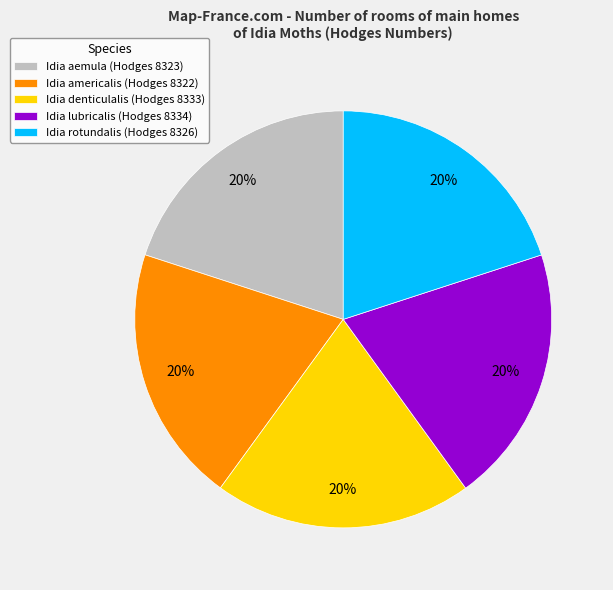

To the nearest percent, what is the combined percentage of Idia lubricalis (Hodges 8334) and Idia americalis (Hodges 8322)?

40%